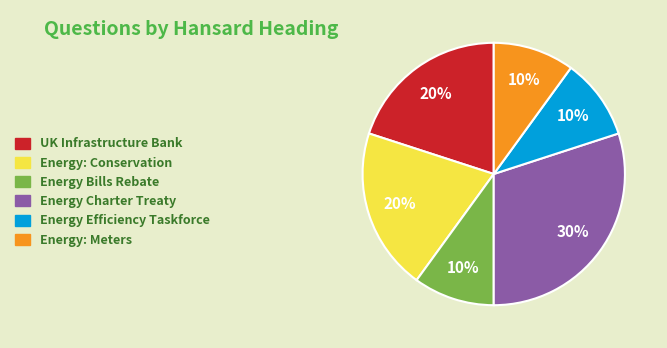

Does any single category account for the majority?

No